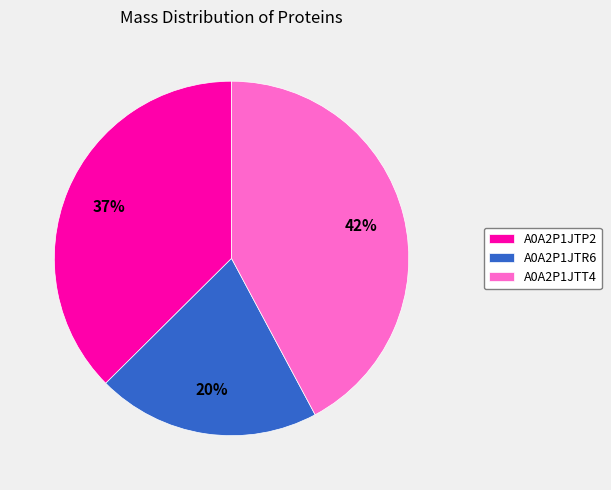

To the nearest percent, what percentage of the pie is A0A2P1JTP2?

37%